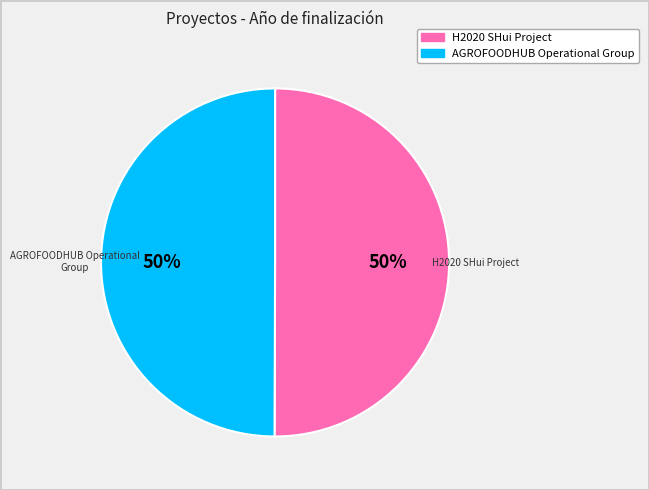

What is the ratio of the value at H2020 SHui Project to the value at AGROFOODHUB Operational Group?

1.0